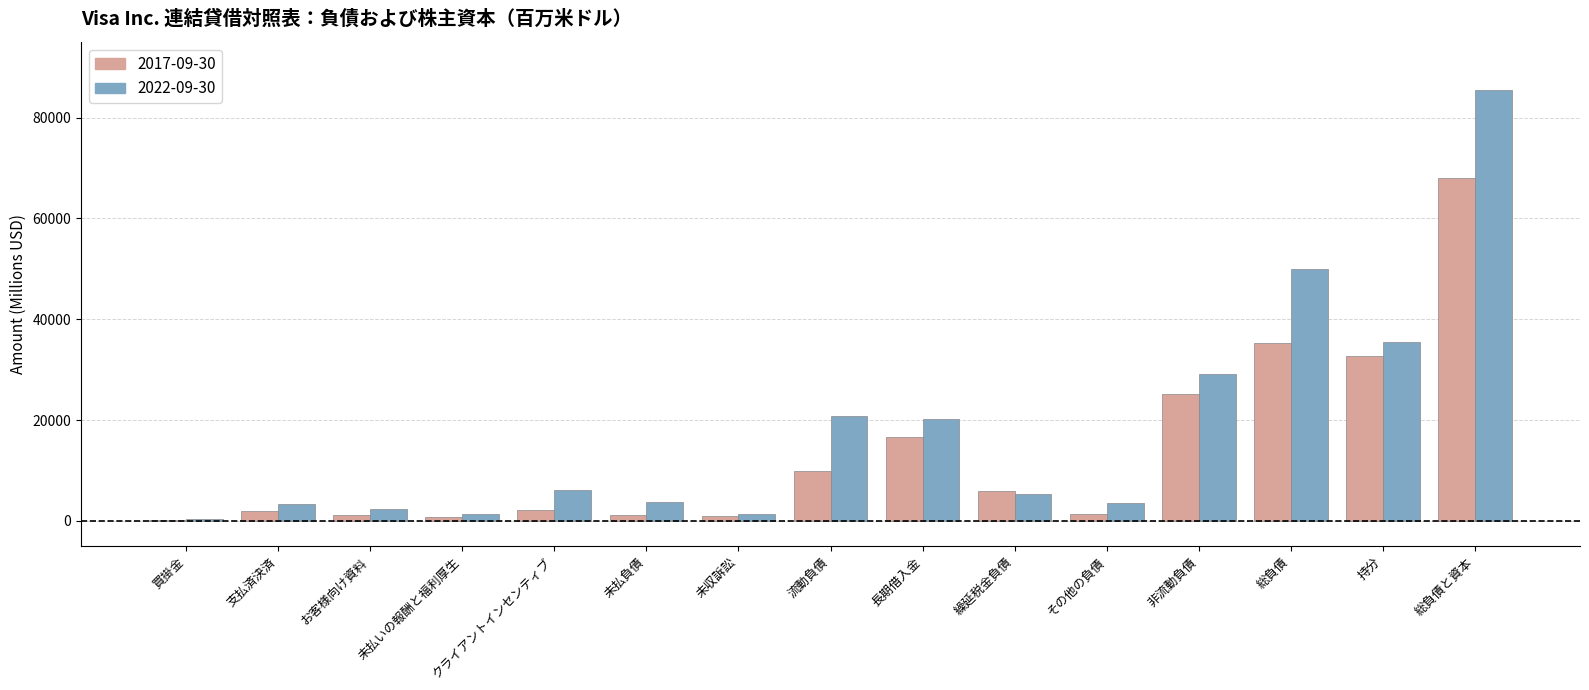

What is the greatest value displayed?

85501